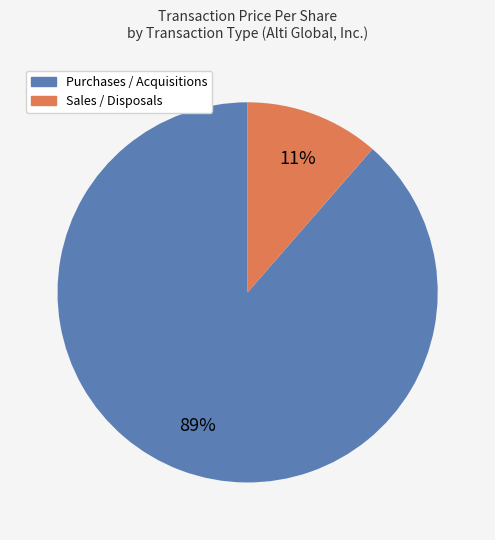

To the nearest percent, what is the average slice percentage?

50%